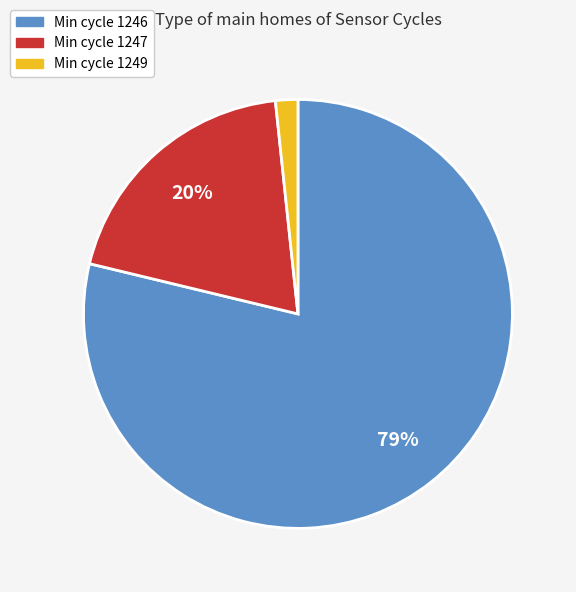

How many slices are in this pie chart?

3